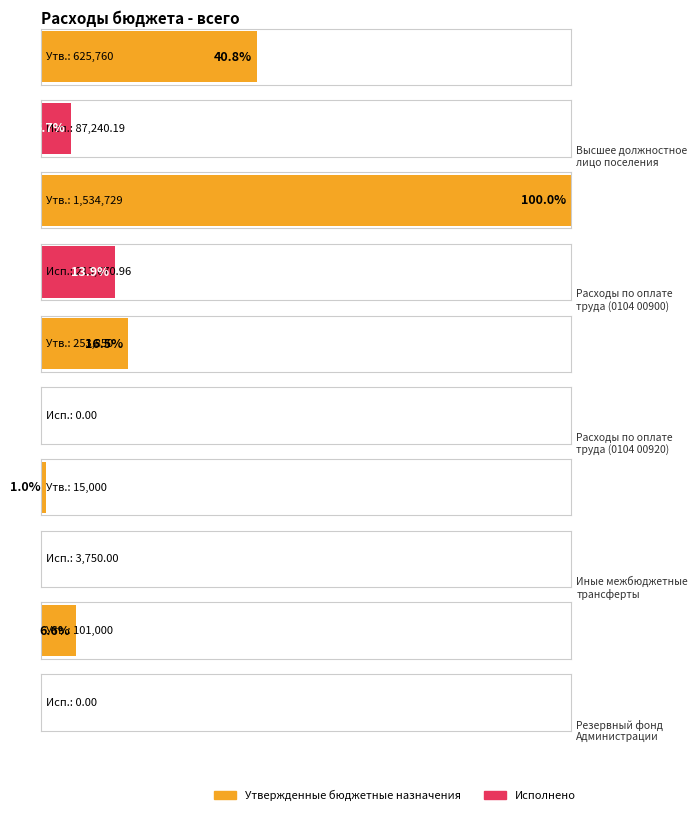

Which category has the highest value in the Утвержденные бюджетные назначения series?

Расходы по оплате
труда (0104 00900)